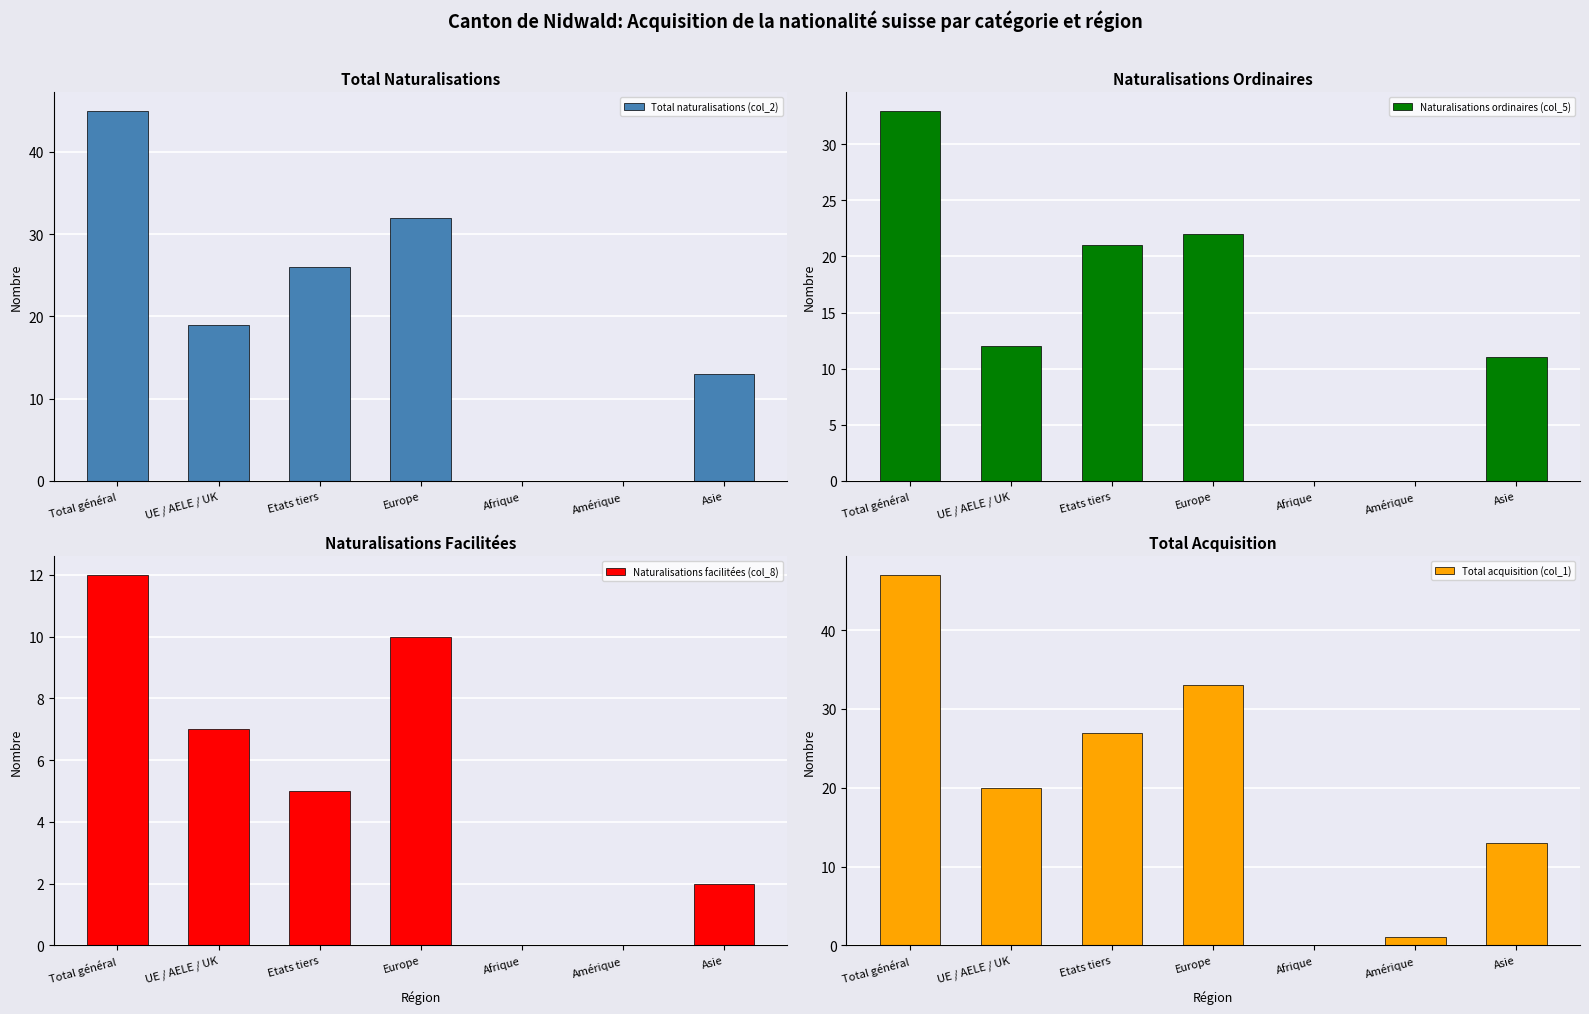

At which category is the sum across all series the highest?

Total général